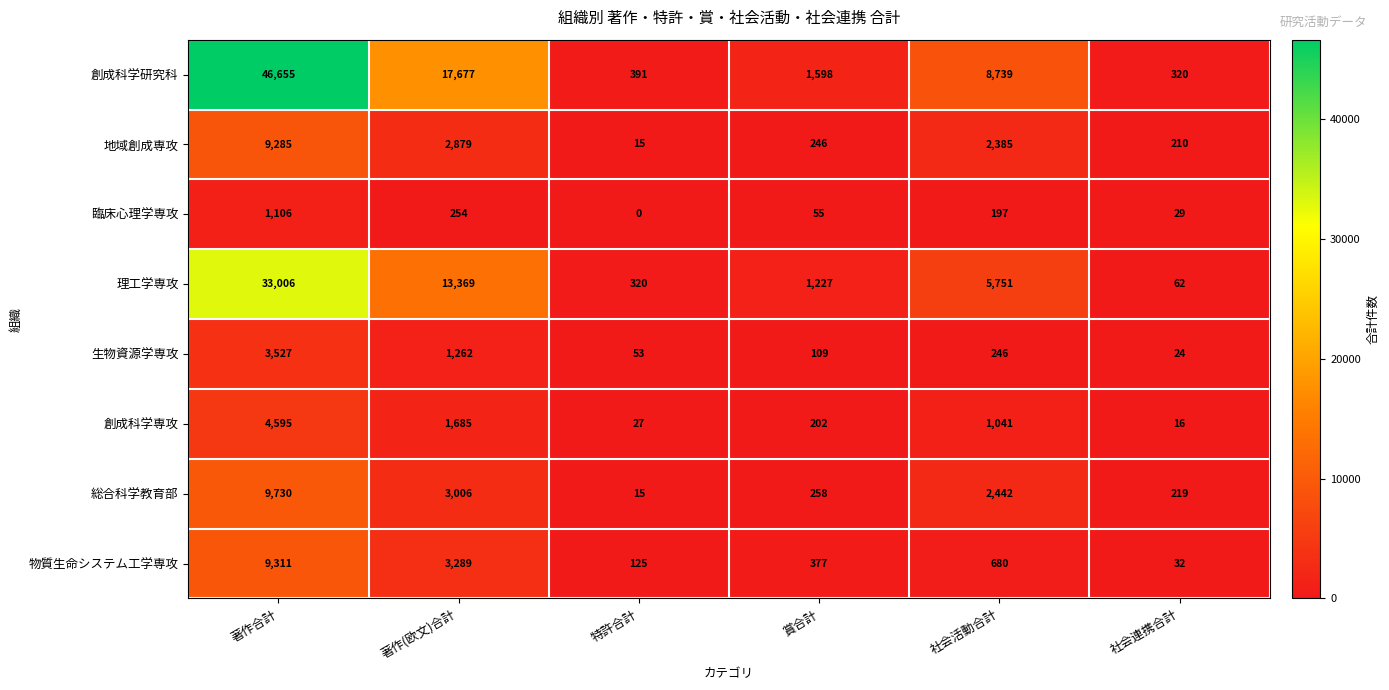

The 臨床心理学専攻 series shows 1106 at 著作合計. True or false?

True